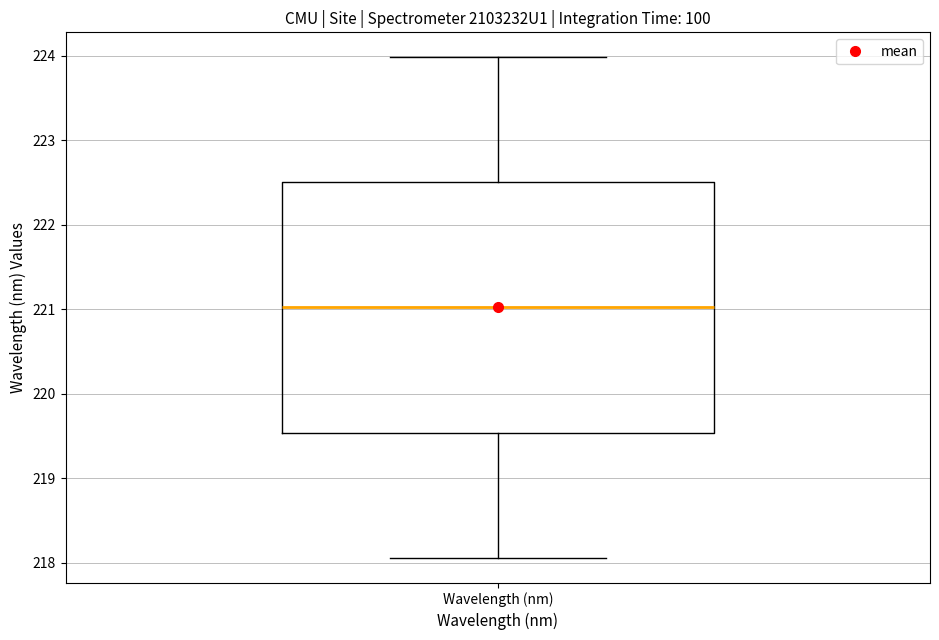

Transcribe this box plot: give where the median line is, the range the box spans, and where the two whiskers end, as read against the y-axis. The values are not printed on the chart, so give them approximately, as read against the axis.

median 221.0, box 219.5 to 222.5, whiskers 218.1 to 224.0